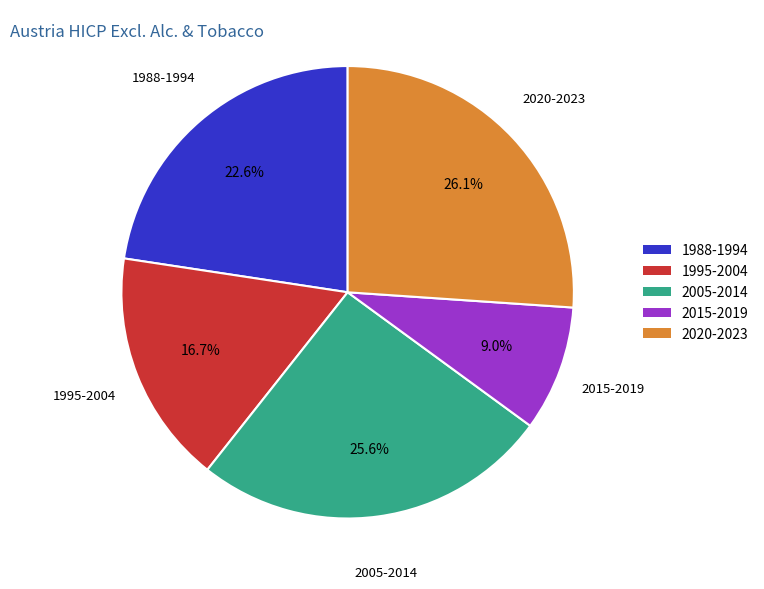

Combined, do 1988-1994 and 2005-2014 account for over 50%?

No